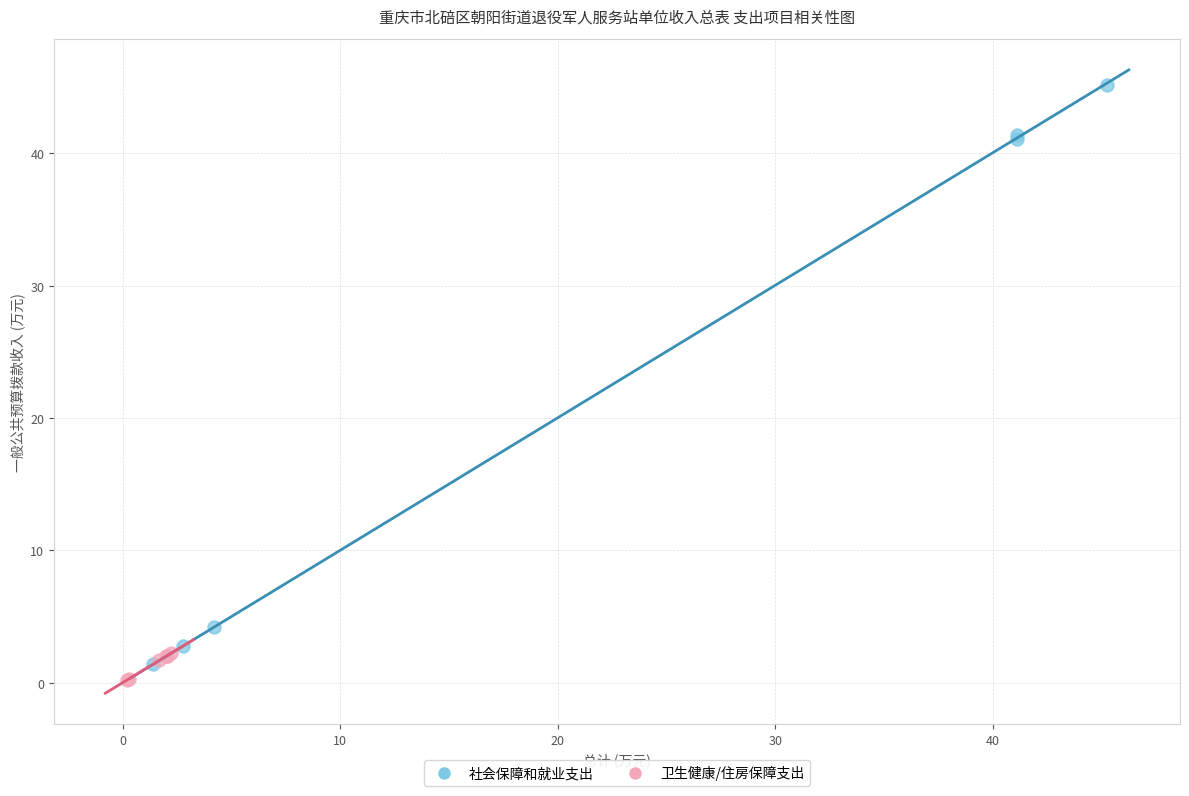

Which series reaches the maximum Y coordinate?

社会保障和就业支出